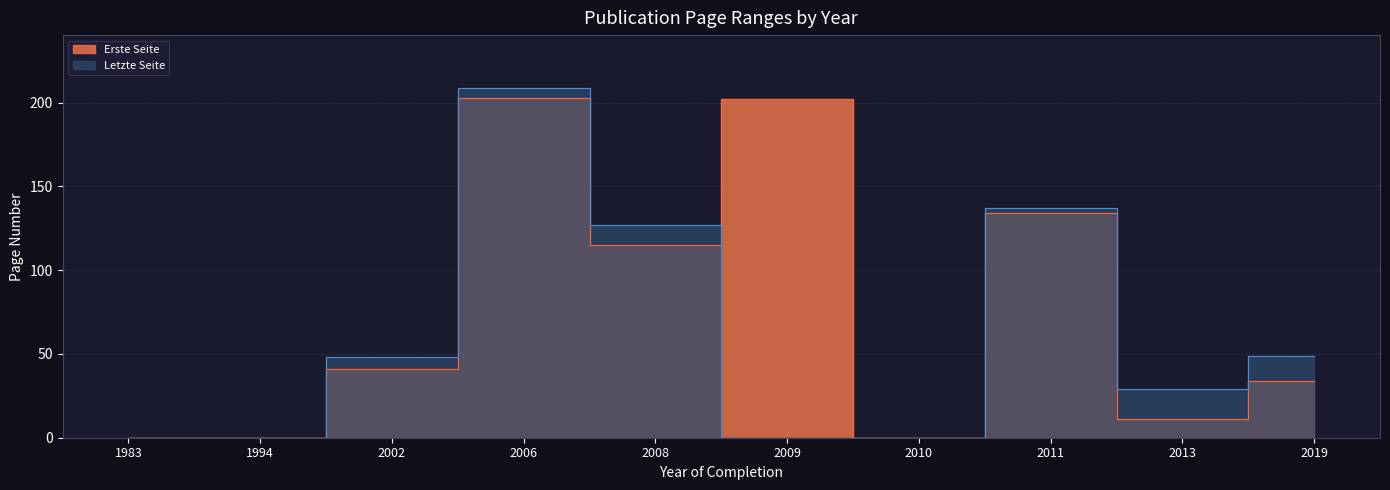

Where do Letzte Seite and Erste Seite first cross each other?

2009 and 2008